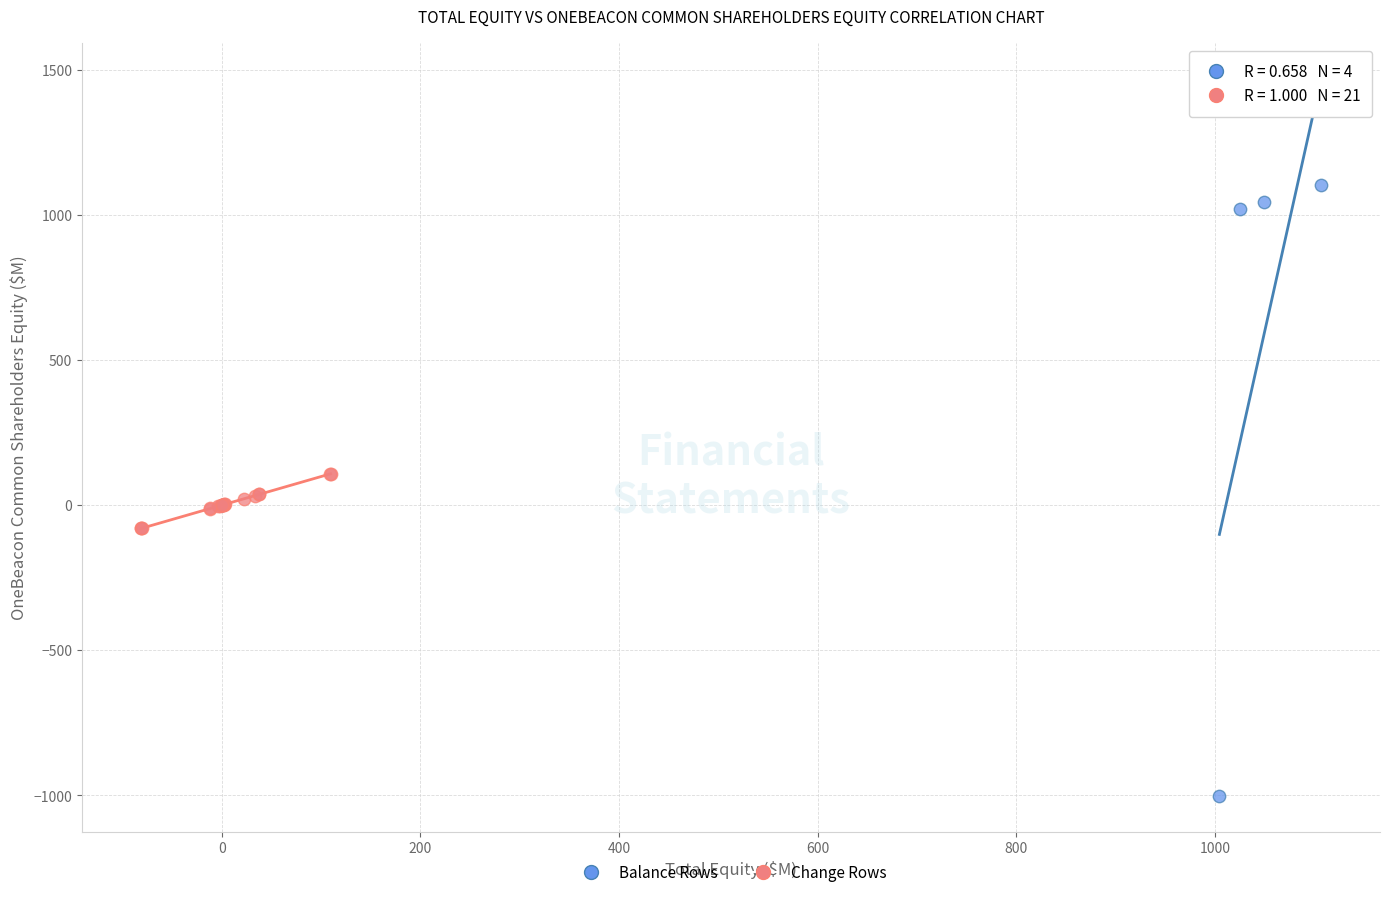

Which series reaches the maximum Y coordinate?

Balance Rows